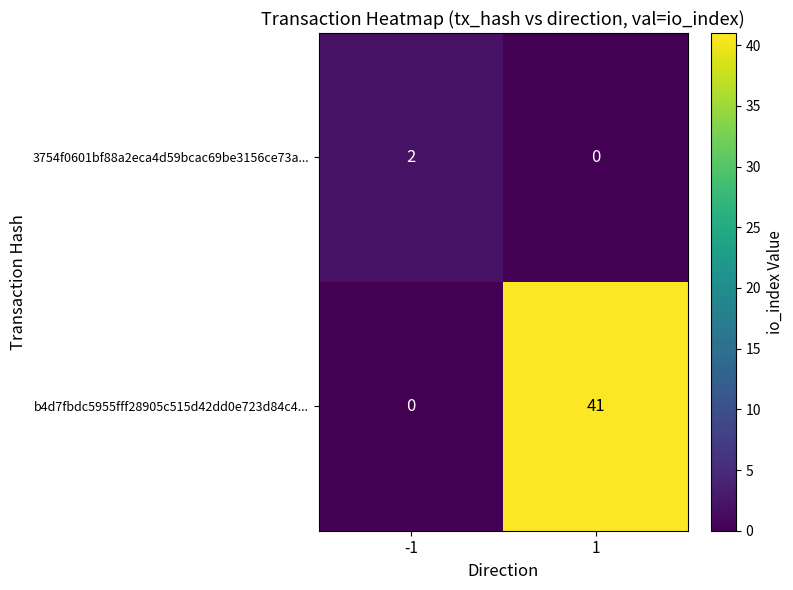

What is the sum of all b4d7fbdc5955fff28905c515d42dd0e723d84c4... values?

41